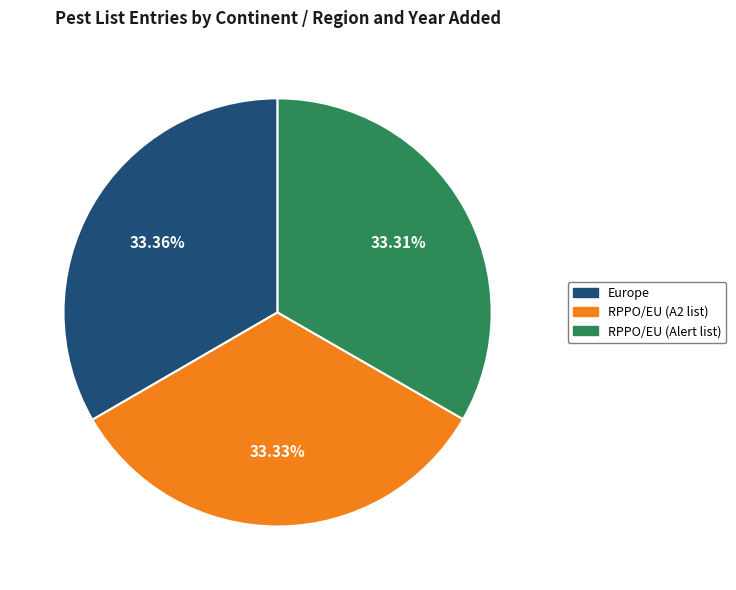

Combined, do Europe and RPPO/EU (A2 list) account for over 50%?

Yes